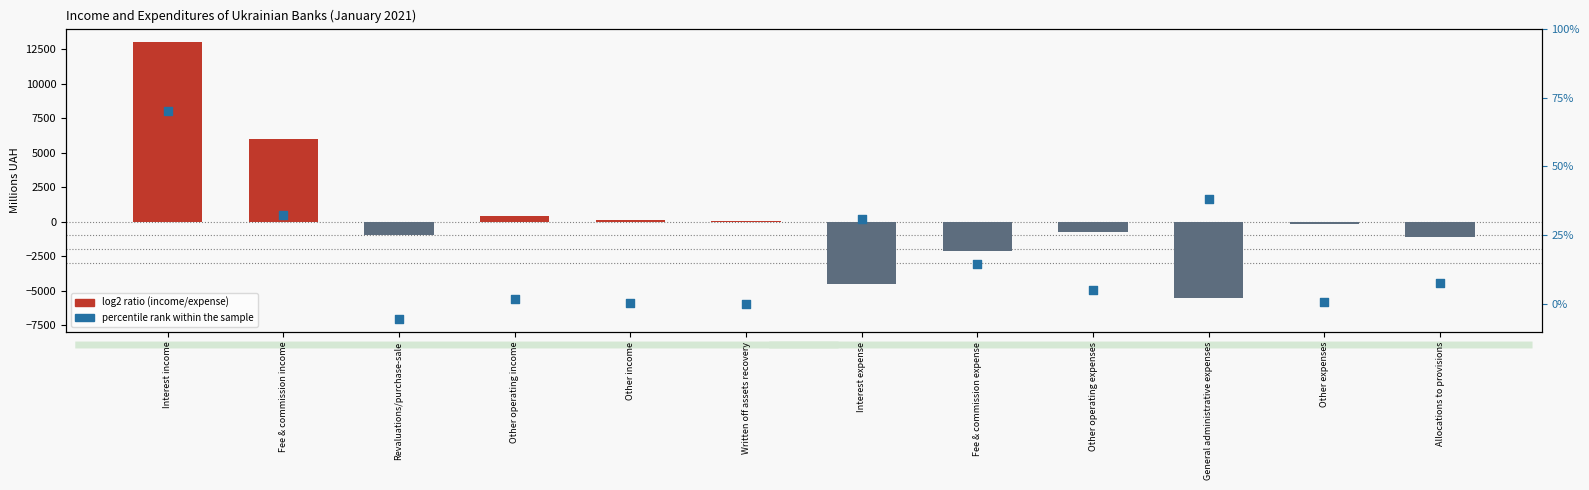

Which series has the largest total across all categories?

log2 ratio (income/expense)